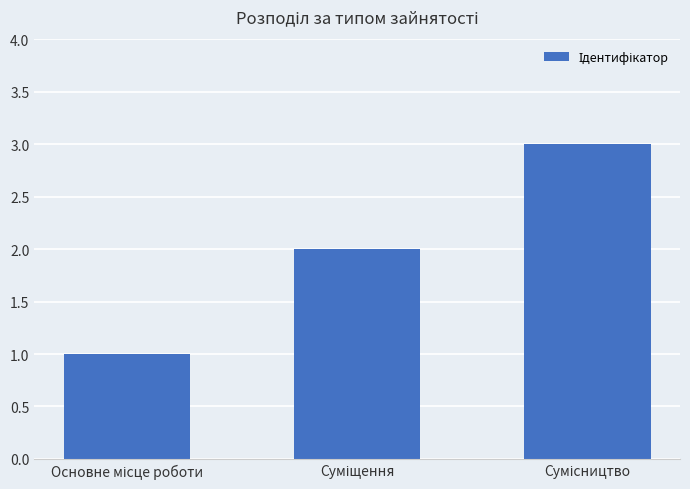

What is the greatest value displayed?

3